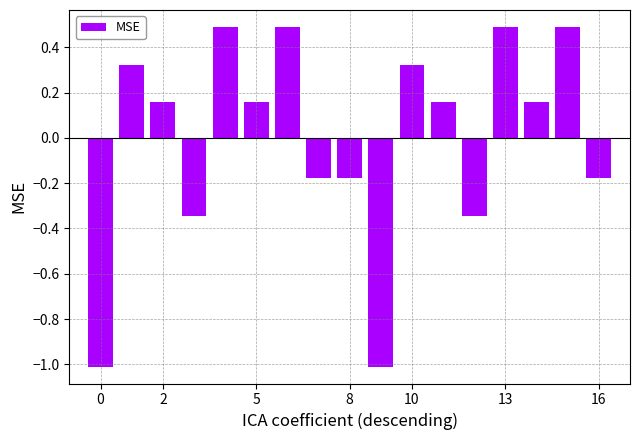

Count the values in the range 0 to 1.

10